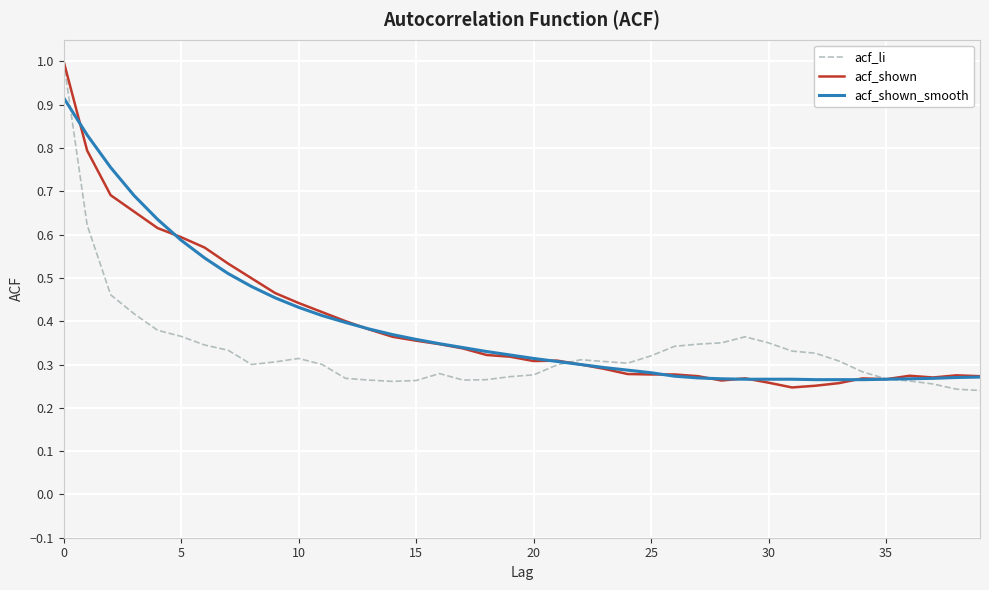

What is the greatest value displayed?

1.0